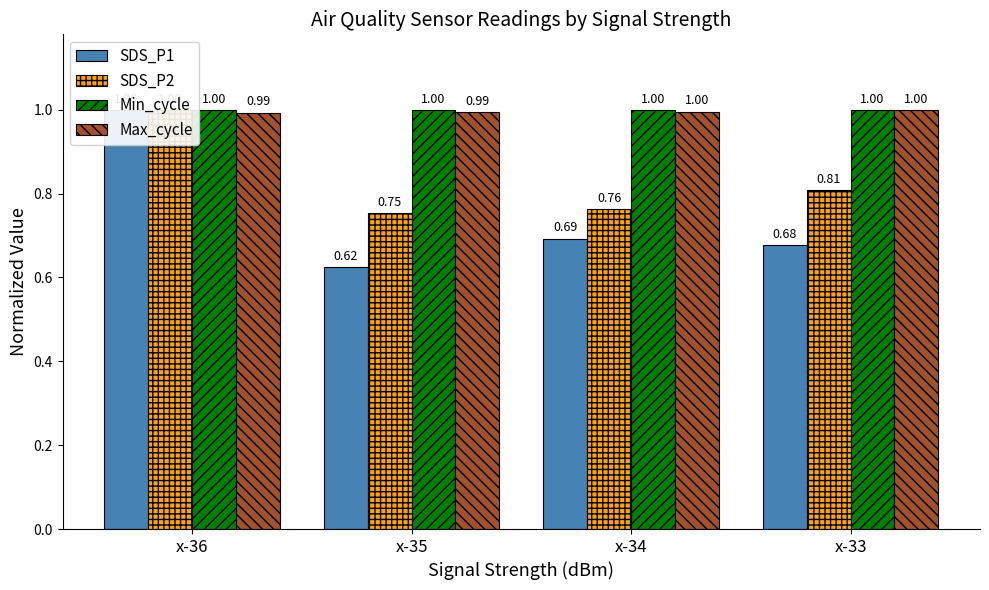

What is the minimum value shown in the chart?

0.6